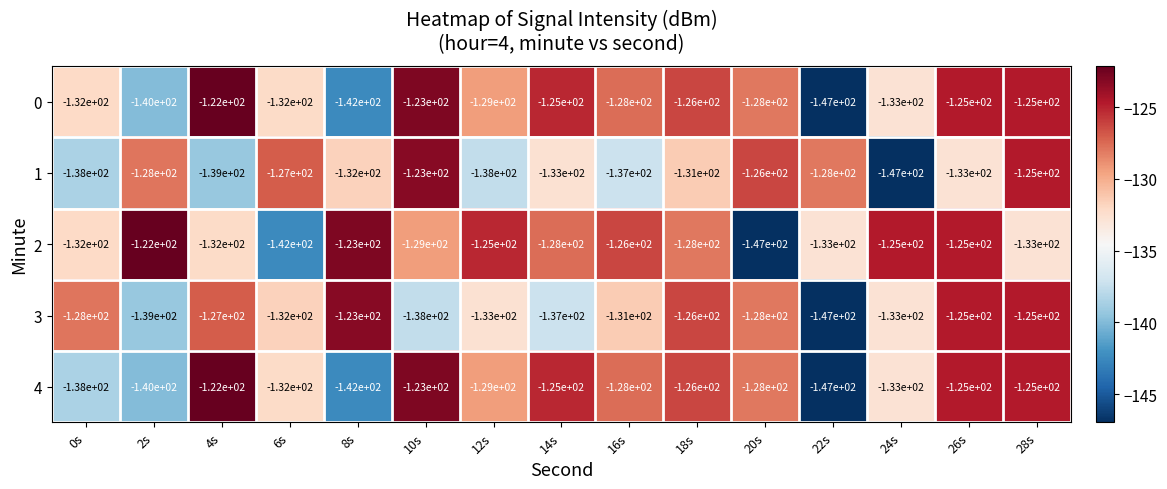

The value of 0 at 26s is -125. True or false?

True